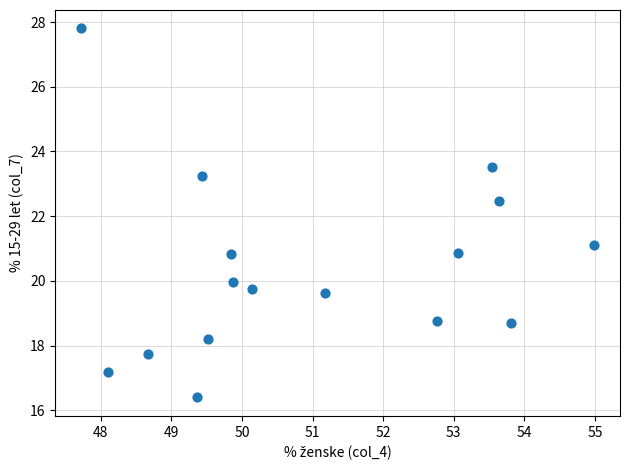

What Y value in the scatter plot is closest to 22?

22.5